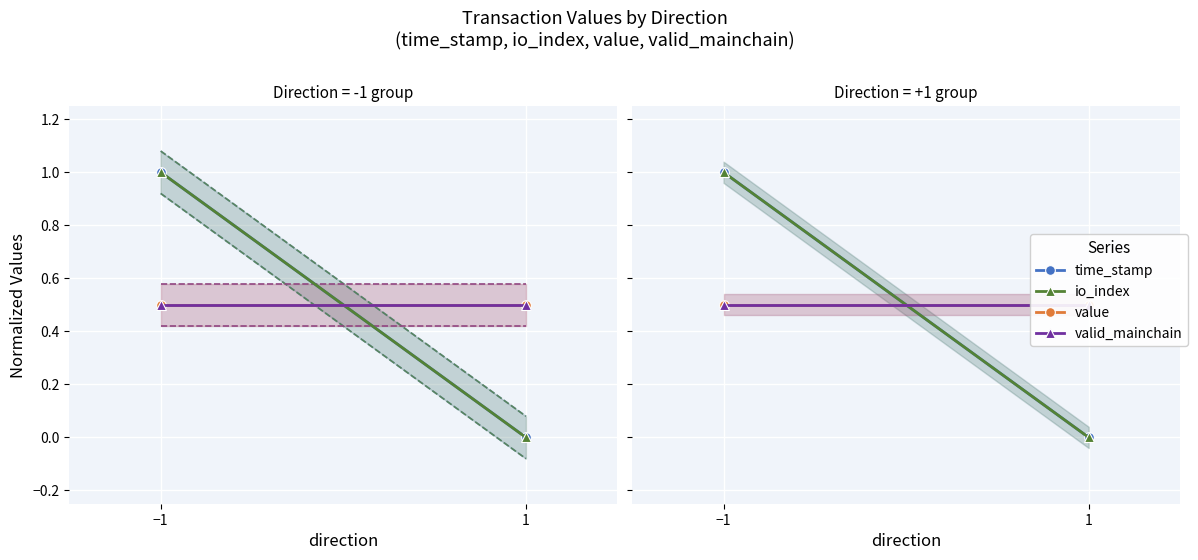

Reading left to right, extract all data points from this chart.

time_stamp: 1.0	0.0
io_index: 1.0	0.0
value: 0.5	0.5
valid_mainchain: 0.5	0.5